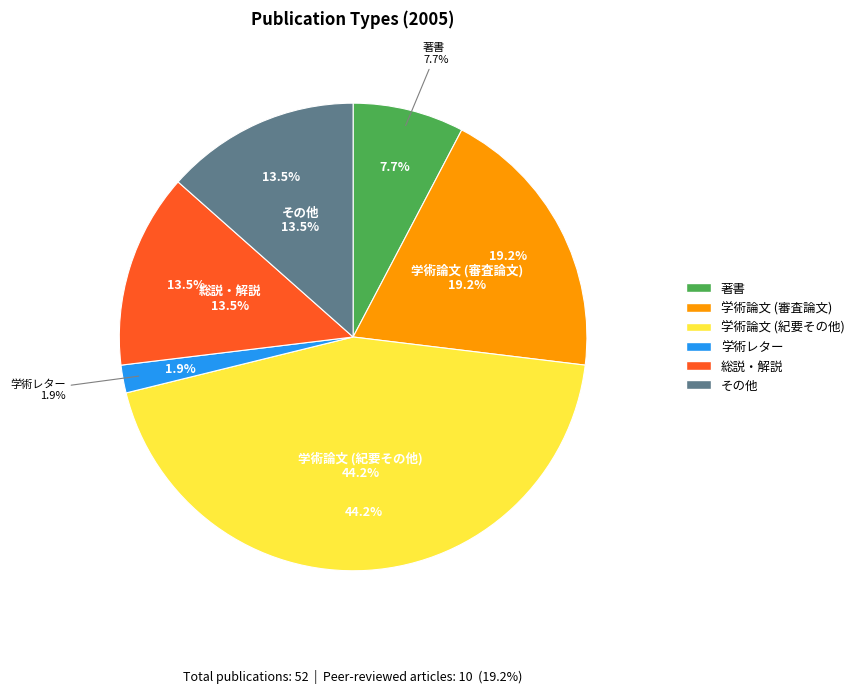

To the nearest percent, what percentage of the pie is 著書?

8%